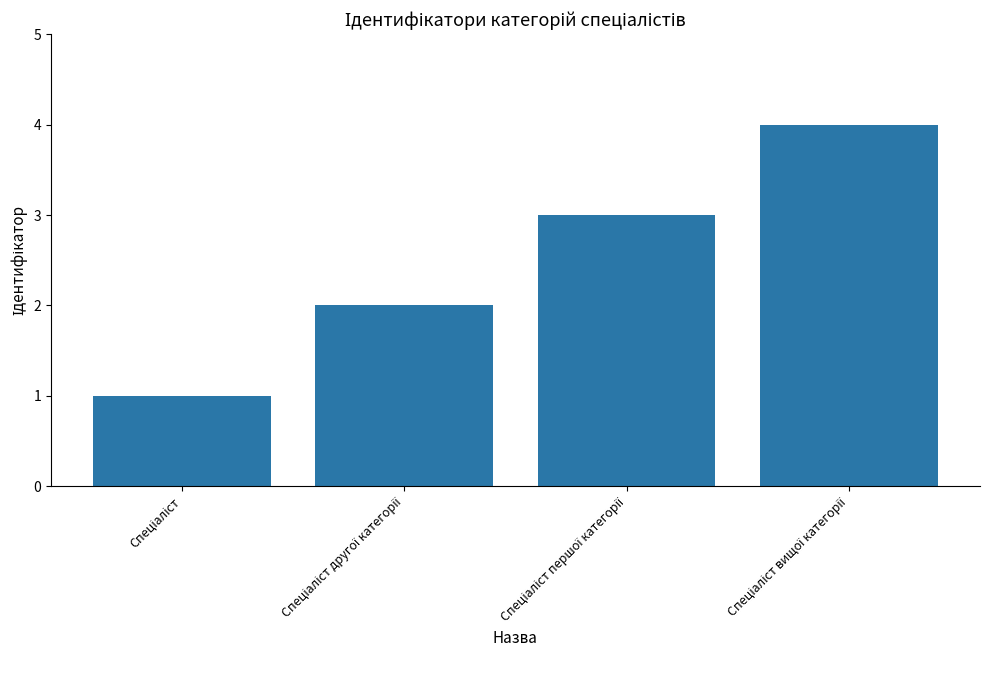

What is the difference between the maximum and minimum values?

3